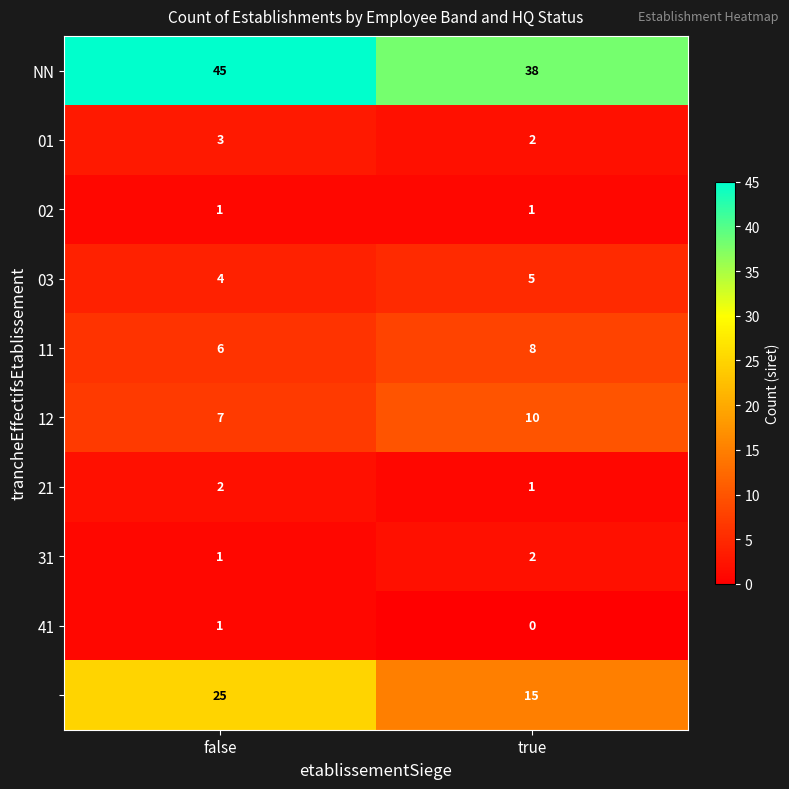

What is the total value across all series at true?

82